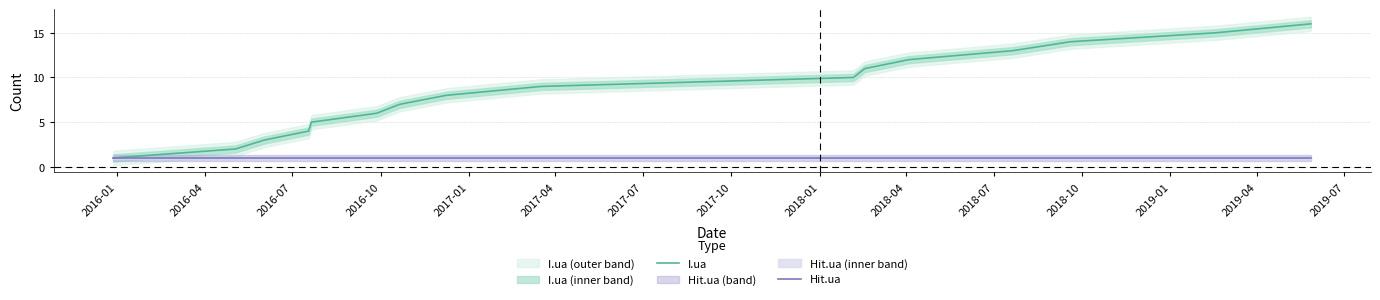

True or false: Hit.ua and I.ua cross at least once.

False